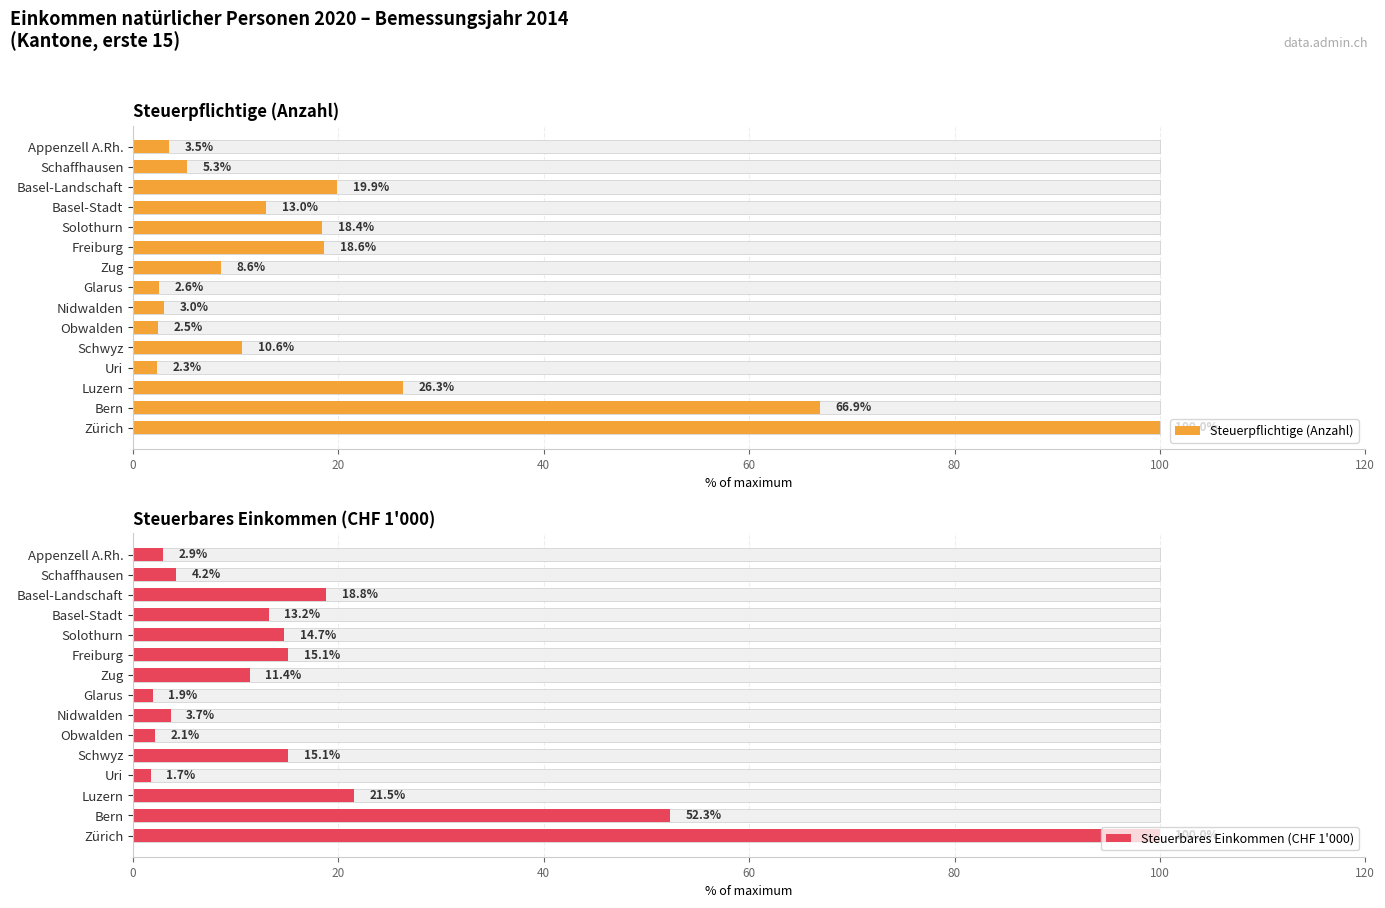

Count the number of data series in this chart.

2